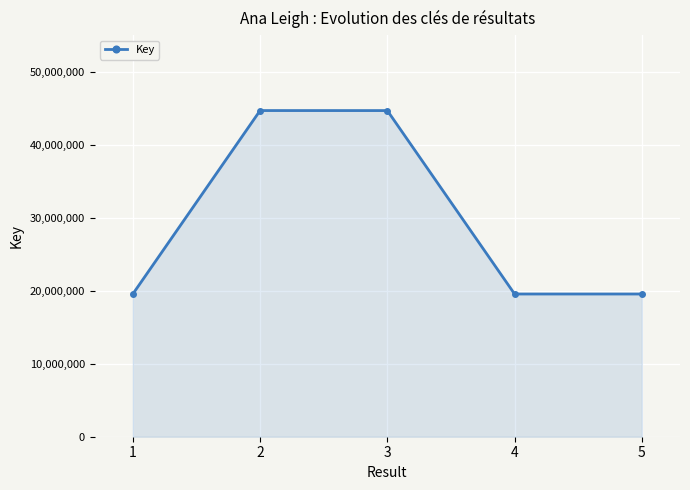

Read the value at 4, to the nearest 10.

19549590